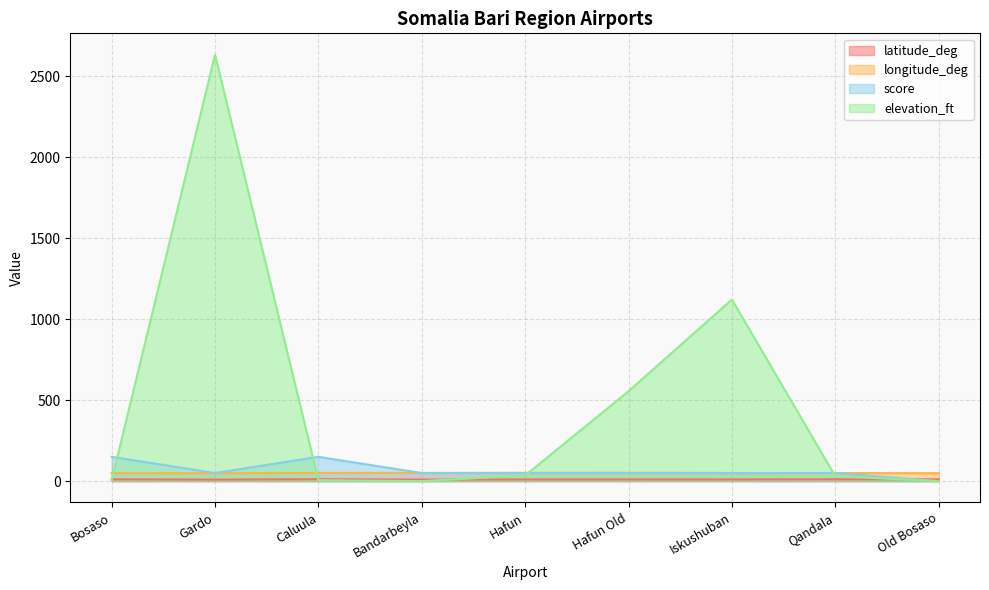

Which label corresponds to the smallest value in the chart?

Old Bosaso